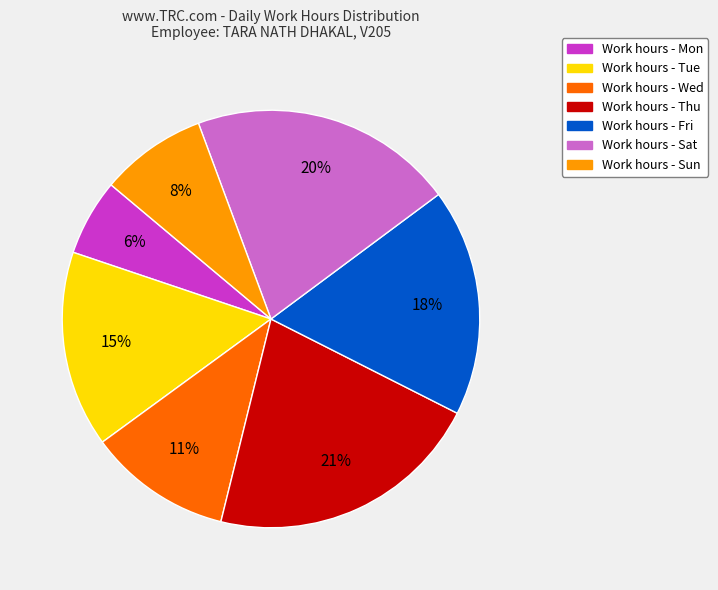

Is there a majority slice in this chart?

No